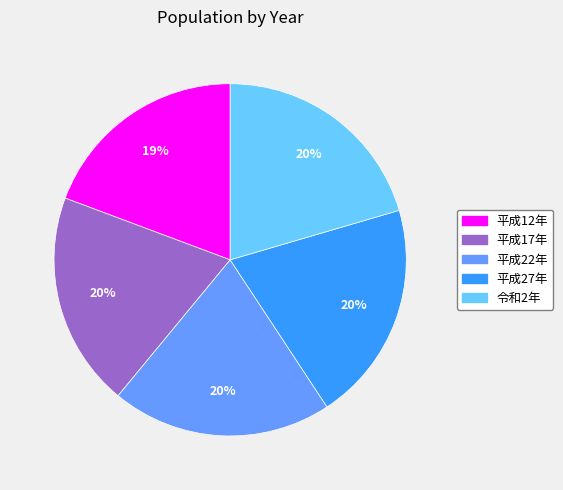

Combined, do 平成17年 and 平成12年 account for over 50%?

No